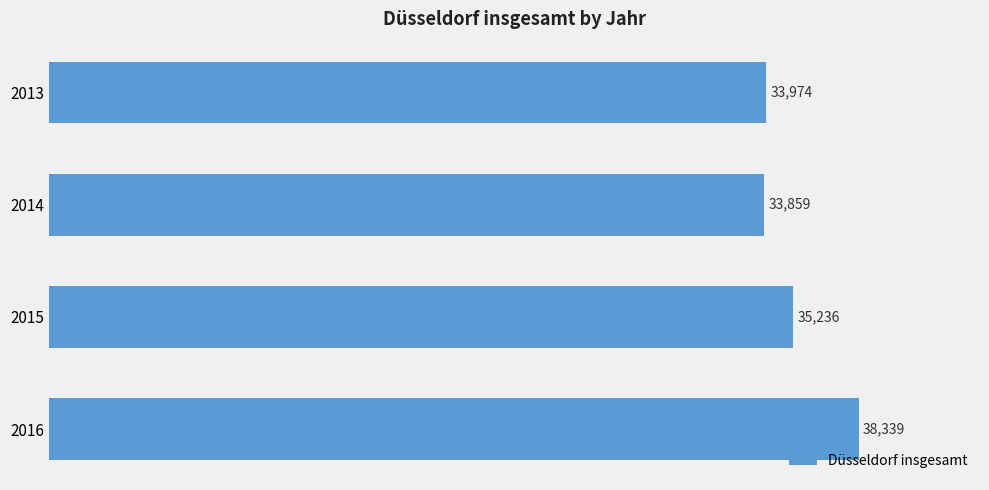

At which label is the value closest to 36099?

2015